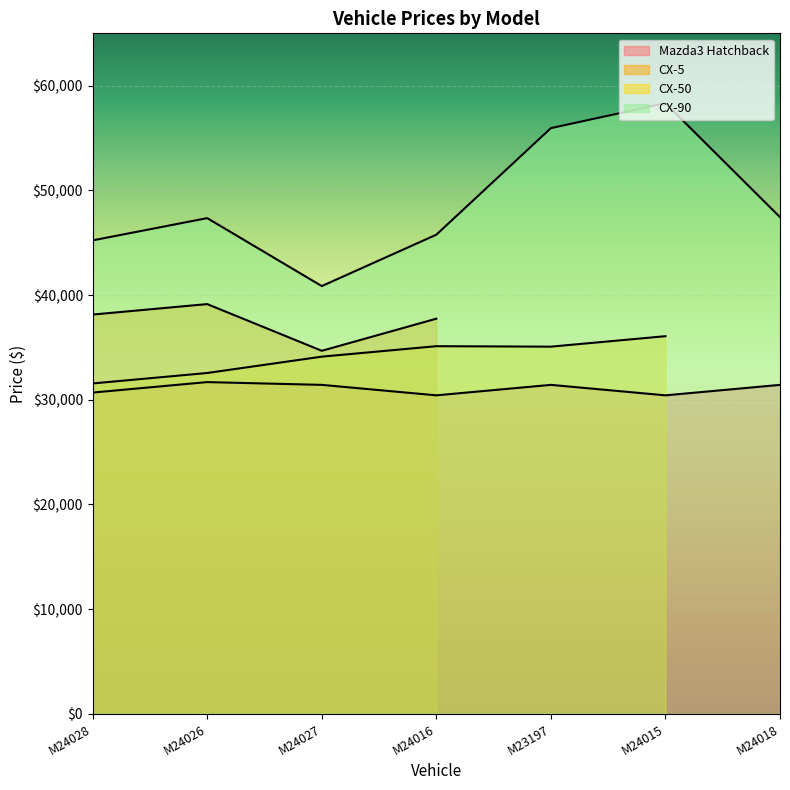

Which series changed the most between M24028 and M24026?

CX-90